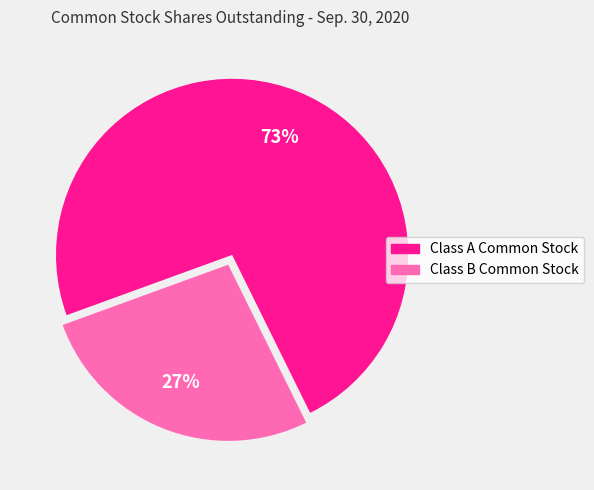

To the nearest percent, what portion does Class A Common Stock represent?

73%